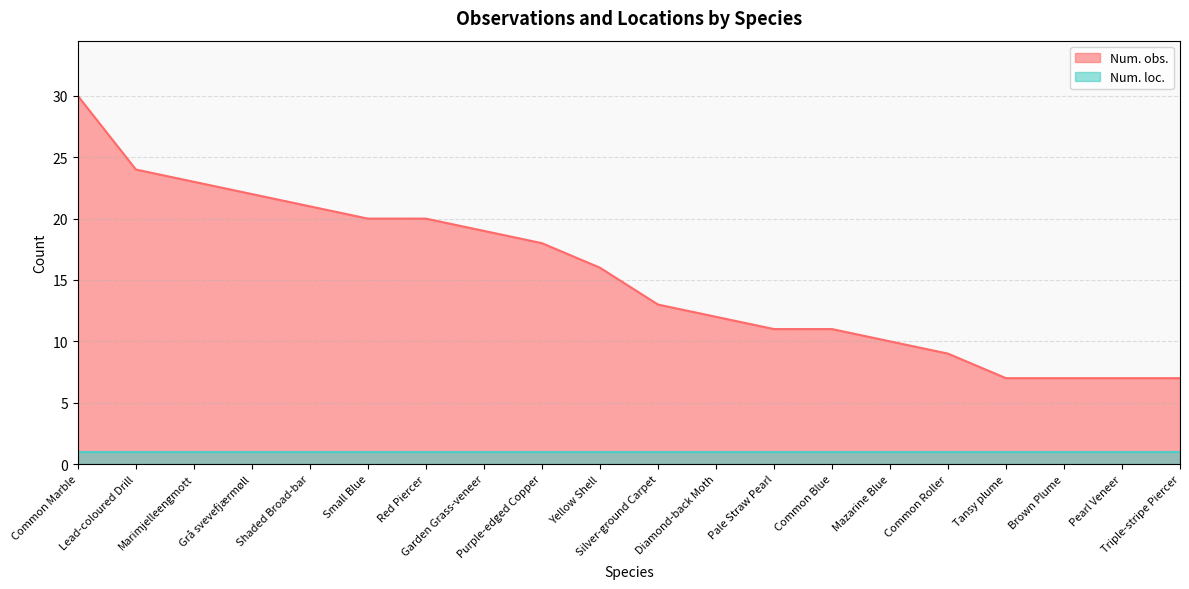

Which has a higher value, Silver-ground Carpet or Red Piercer?

Red Piercer